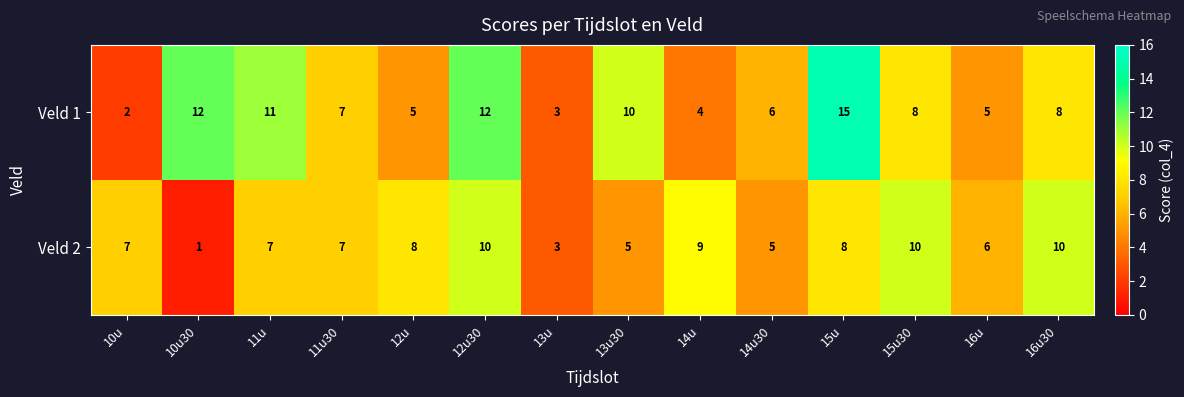

What is the total value across all series at 10u30?

13